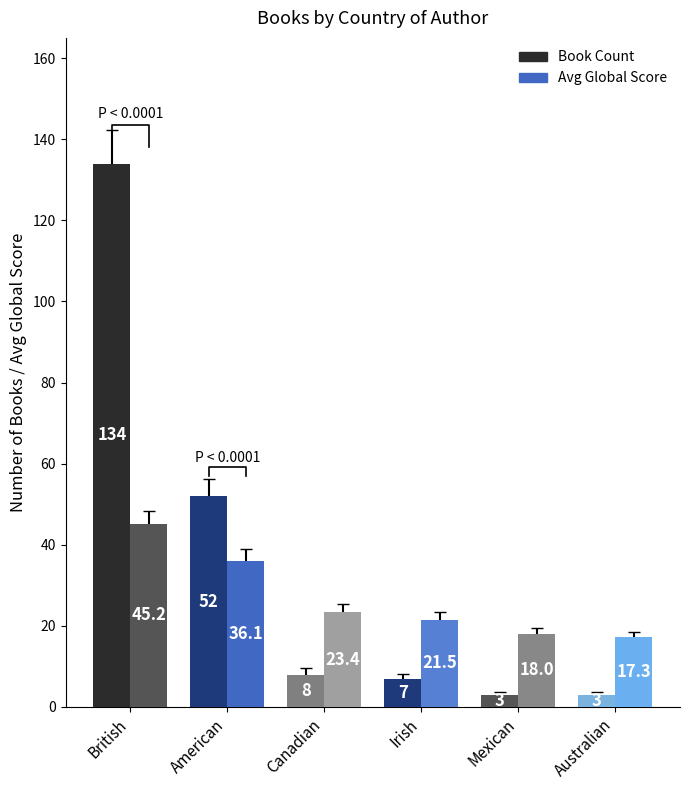

Reading left to right, what are all the values shown in this chart?

Book Count: 134.0	52.0	8.0	7.0	3.0	3.0
Avg Global Score: 45.2	36.1	23.4	21.5	18.0	17.3